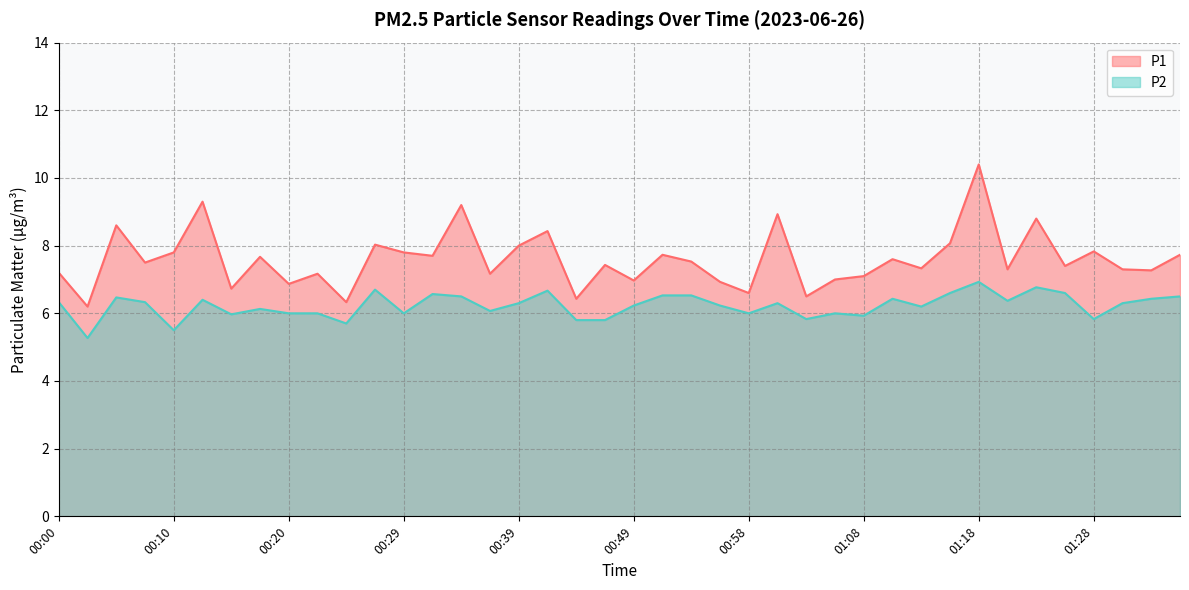

Which series has the largest total across all categories?

P1